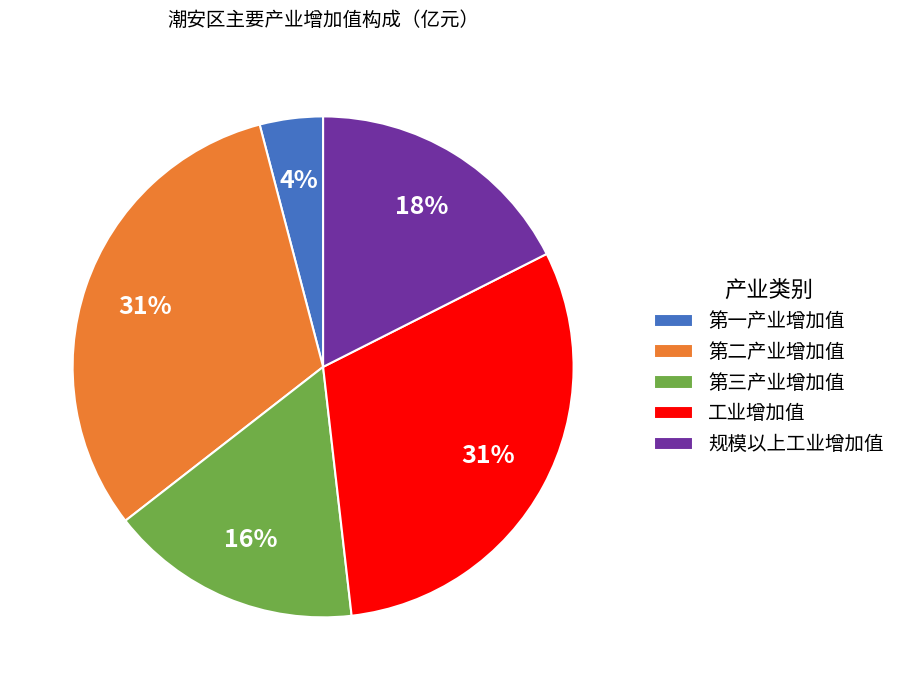

What percentage is the 第二产业增加值 slice, to the nearest percent?

31%